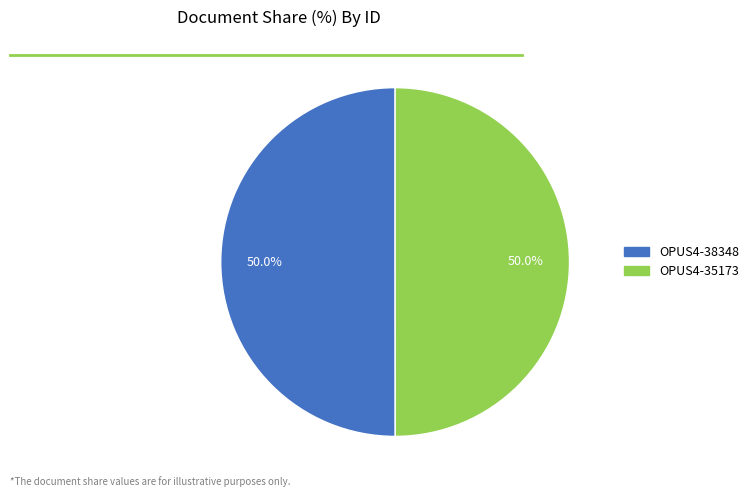

To the nearest percent, what is the average slice percentage?

50%